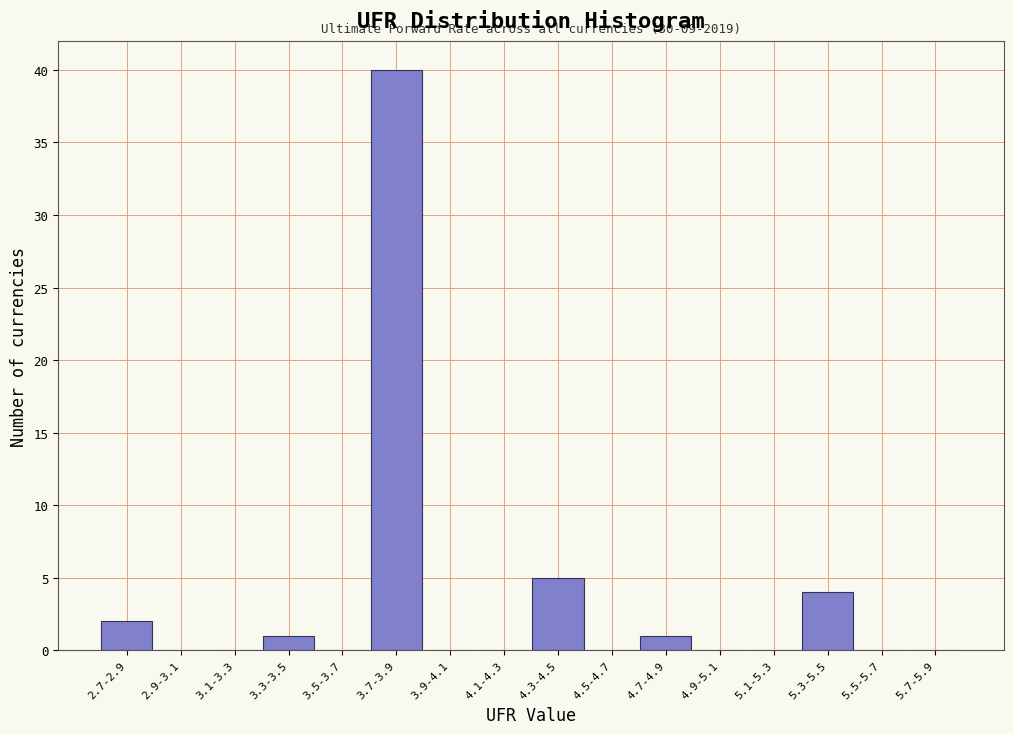

Reading left to right, extract all data points from this chart.

2.7-2.9=2	2.9-3.1=0	3.1-3.3=0	3.3-3.5=1	3.5-3.7=0	3.7-3.9=40	3.9-4.1=0	4.1-4.3=0	4.3-4.5=5	4.5-4.7=0	4.7-4.9=1	4.9-5.1=0	5.1-5.3=0	5.3-5.5=4	5.5-5.7=0	5.7-5.9=0